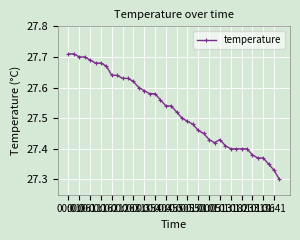

What is the difference between the second highest and minimum values?

0.4